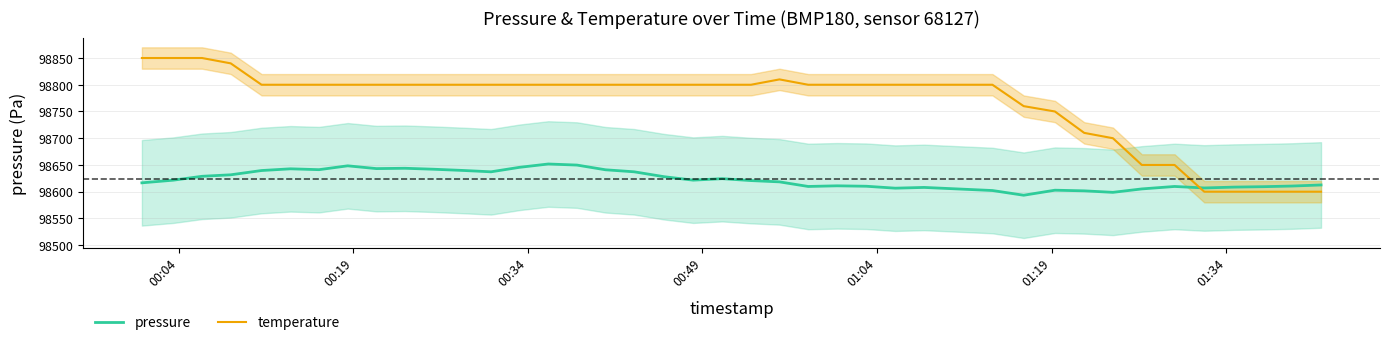

Is the value of temperature at 31 greater than the value of pressure at 31?

Yes